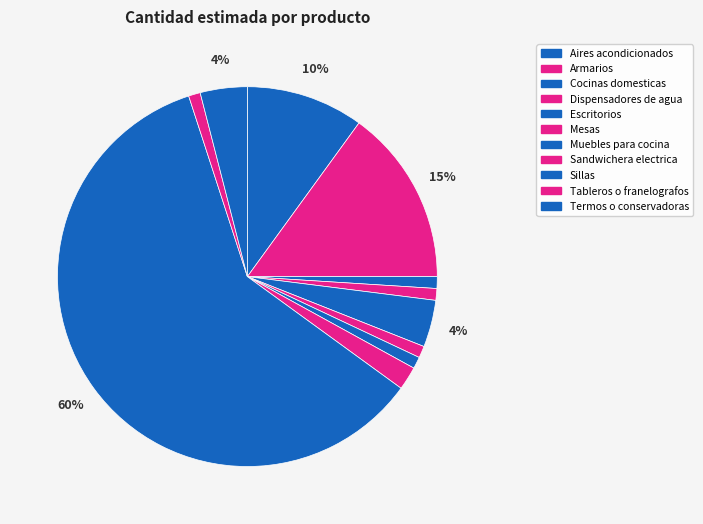

Rank the categories by value from lowest to highest.

Cocinas domesticas, Dispensadores de agua, Mesas, Muebles para cocina, Tableros o franelografos, Sandwichera electrica, Escritorios, Termos o conservadoras, Aires acondicionados, Armarios, Sillas